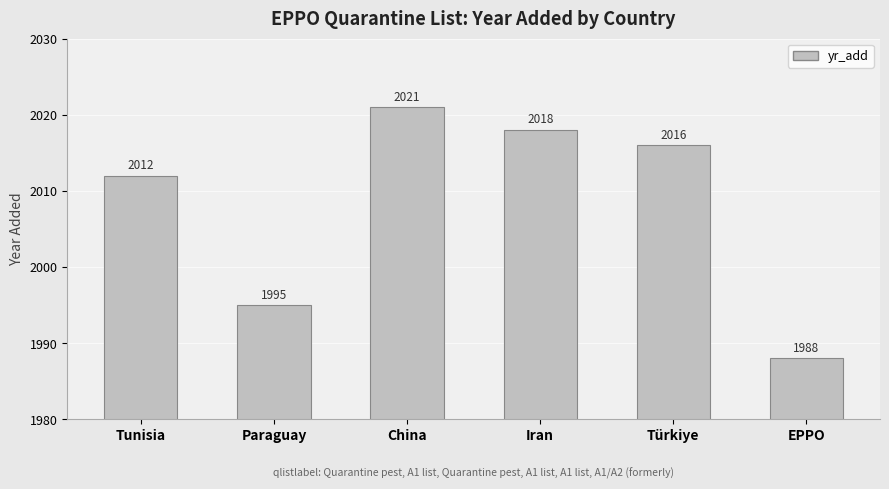

Approximately how many times larger is the value at China compared to Iran?

1.0